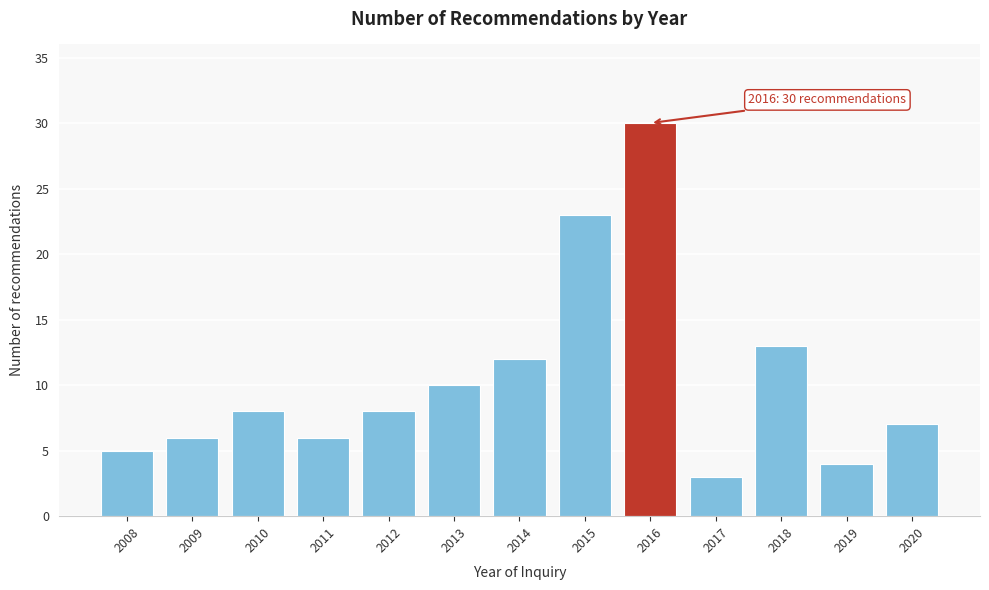

Reading left to right, transcribe all the data shown in this chart.

2008=5	2009=6	2010=8	2011=6	2012=8	2013=10	2014=12	2015=23	2016=30	2017=3	2018=13	2019=4	2020=7